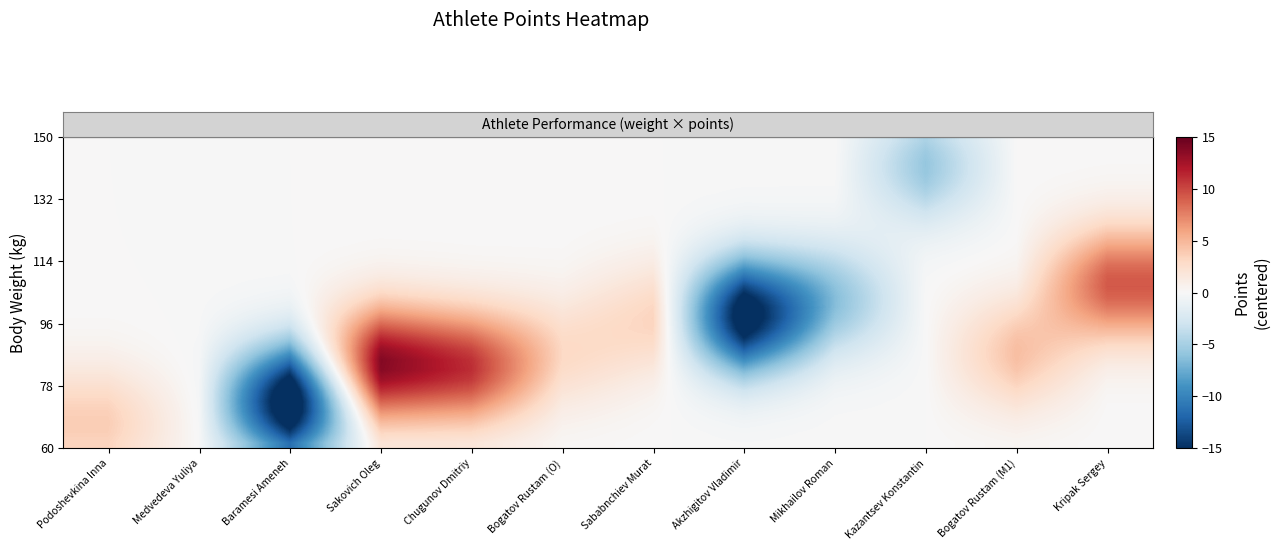

What is the difference between the highest and lowest values at Medvedeva Yuliya?

0.2